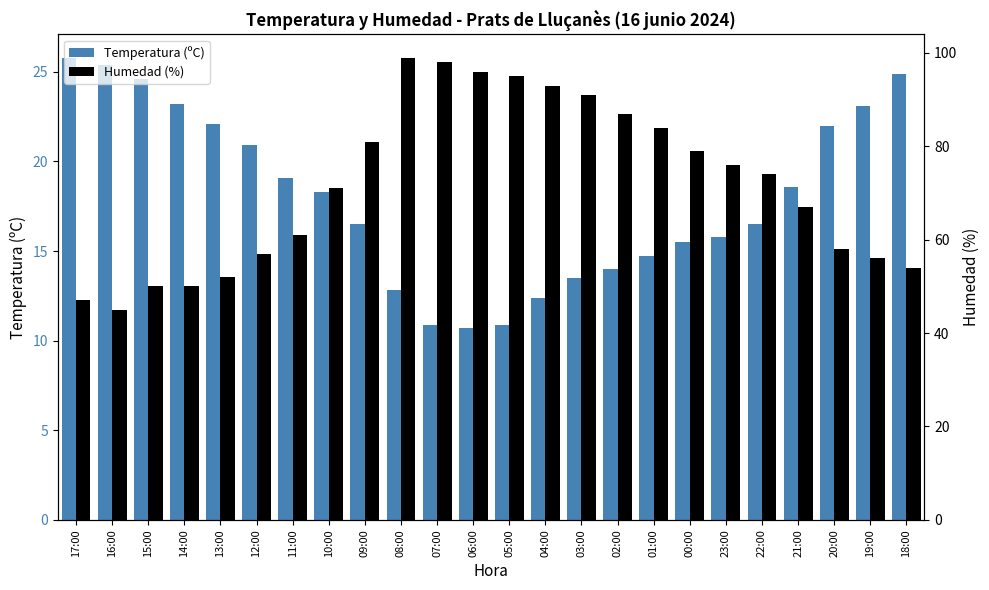

What is the total value across all series at 11:00?

80.1